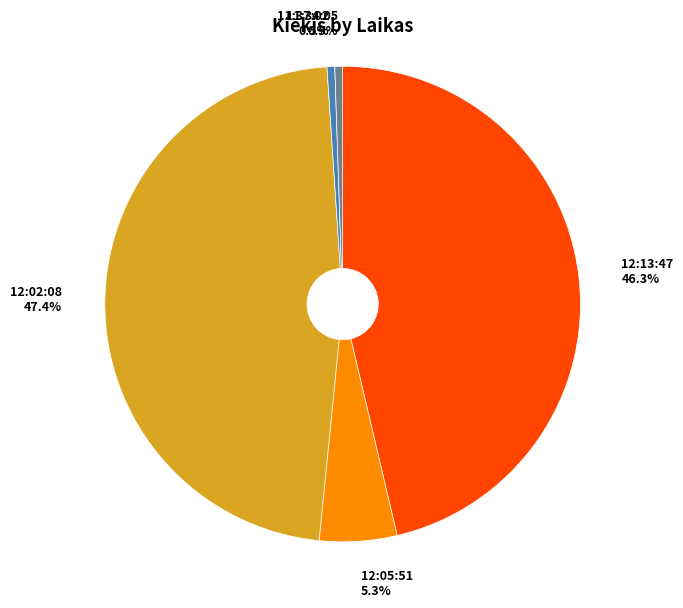

To the nearest percent, what is the difference between the largest and smallest slice percentages?

47%